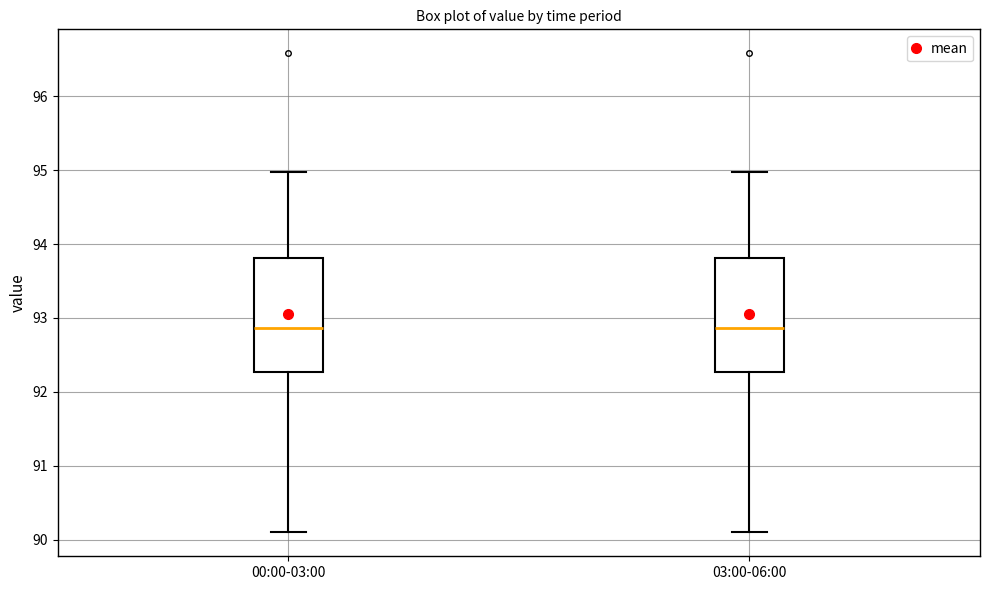

Reading left to right, transcribe this box plot: for each box, give where its median line is, the range the box spans, and where its two whiskers end, as read against the y-axis. The values are not printed on the chart, so give them approximately, as read against the axis.

00:00-03:00: median 92.9, box 92.3 to 93.8, whiskers 90.1 to 95.0
03:00-06:00: median 92.9, box 92.3 to 93.8, whiskers 90.1 to 95.0